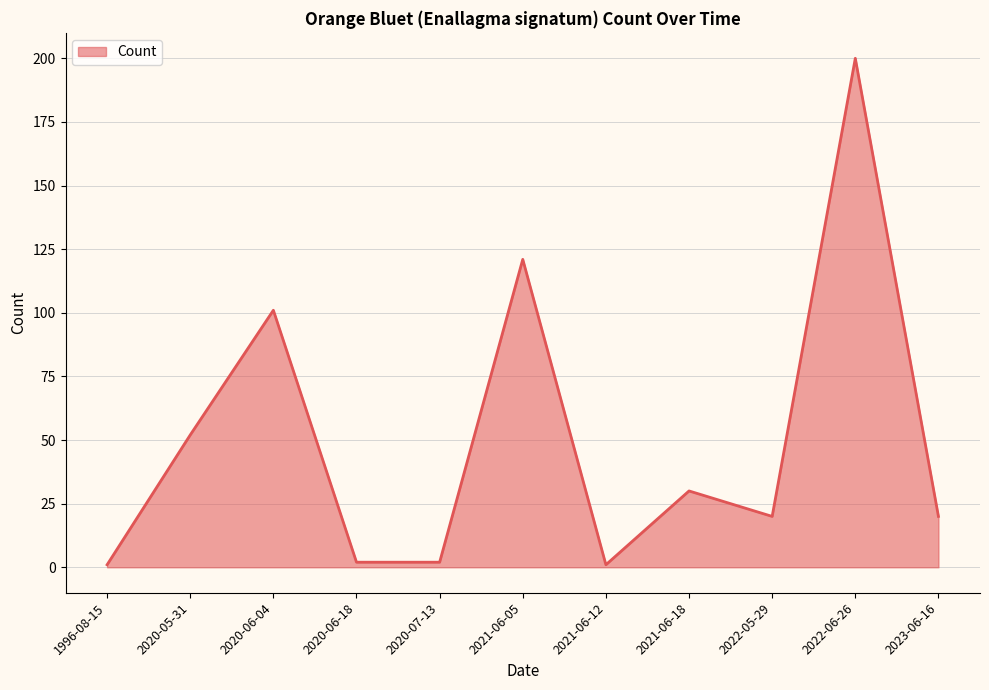

What is the change in value from 2020-06-04 to 2022-05-29?

-81